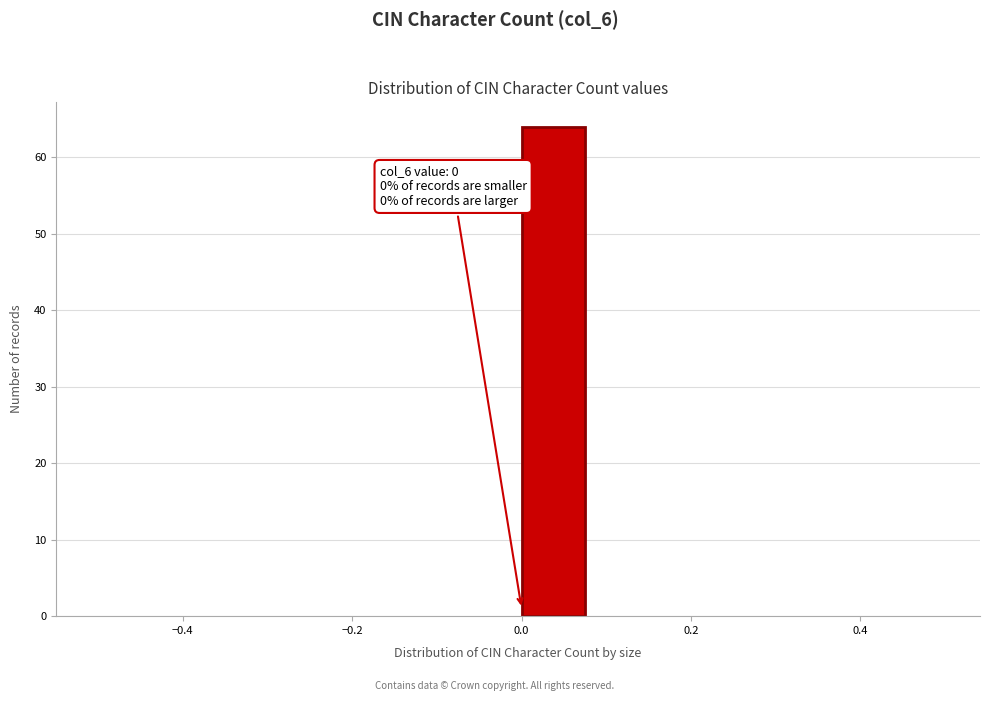

Over which range of the x-axis is the bar tallest?

0.00 to 0.08